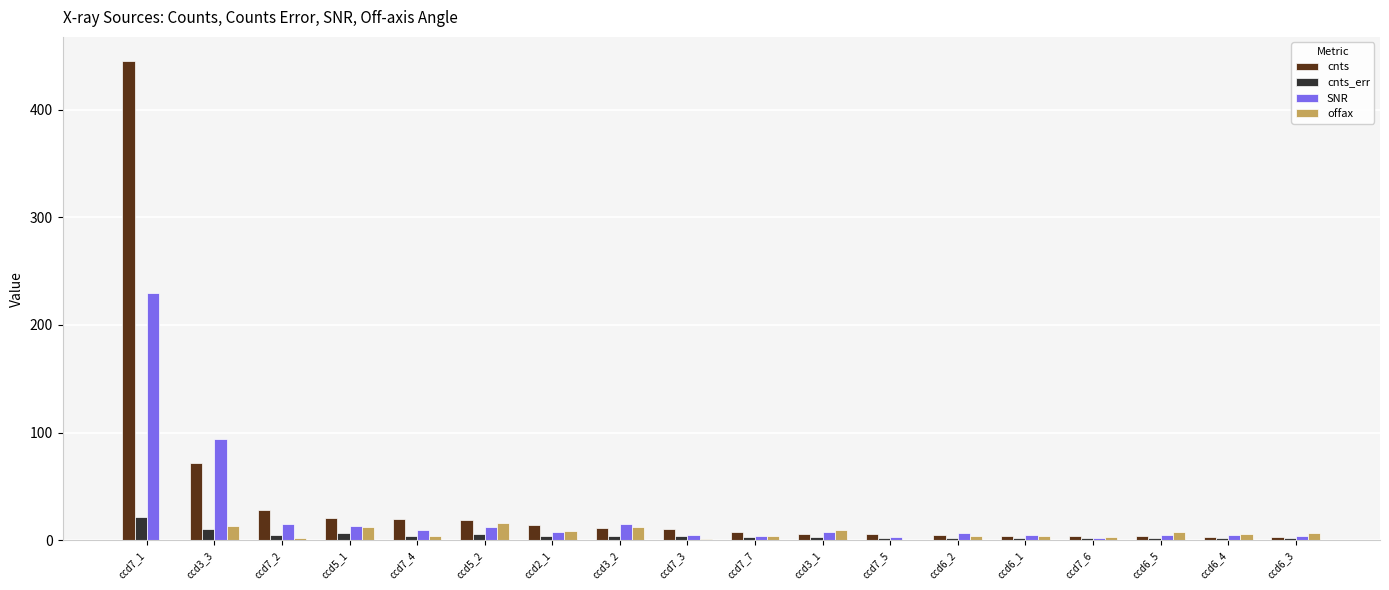

What is the sum of all SNR values?

444.7